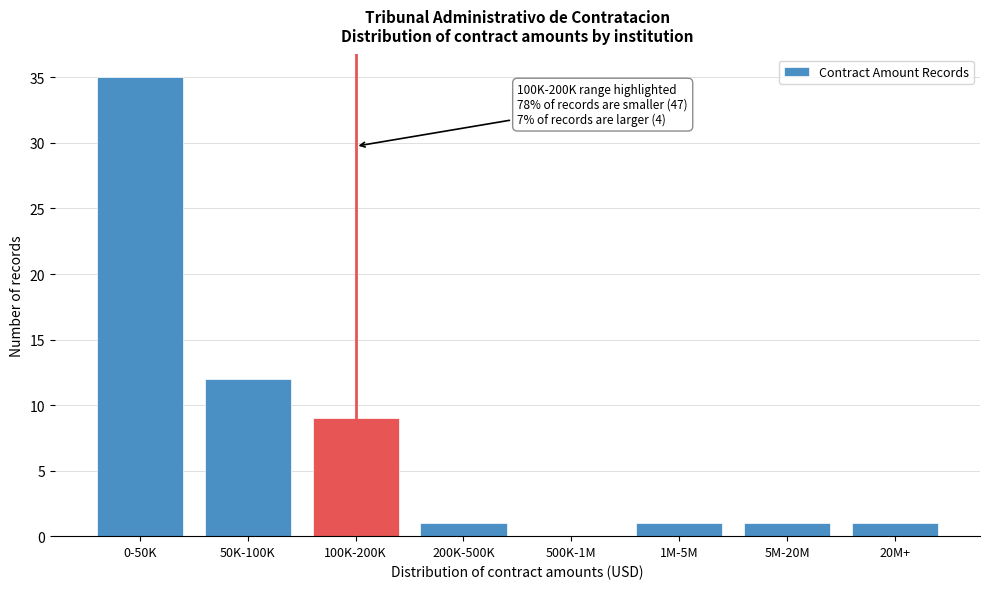

Reading left to right, list all the values displayed in this chart.

0-50K=35	50K-100K=12	100K-200K=9	200K-500K=1	500K-1M=0	1M-5M=1	5M-20M=1	20M+=1